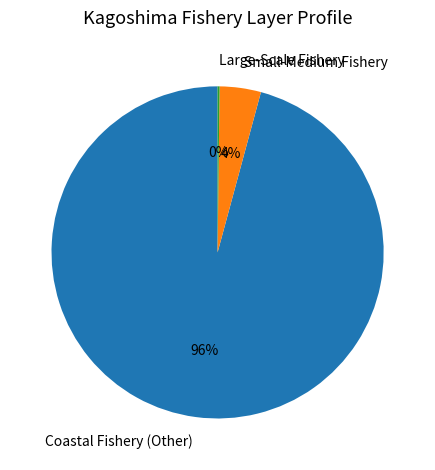

Does any single category account for the majority?

Yes